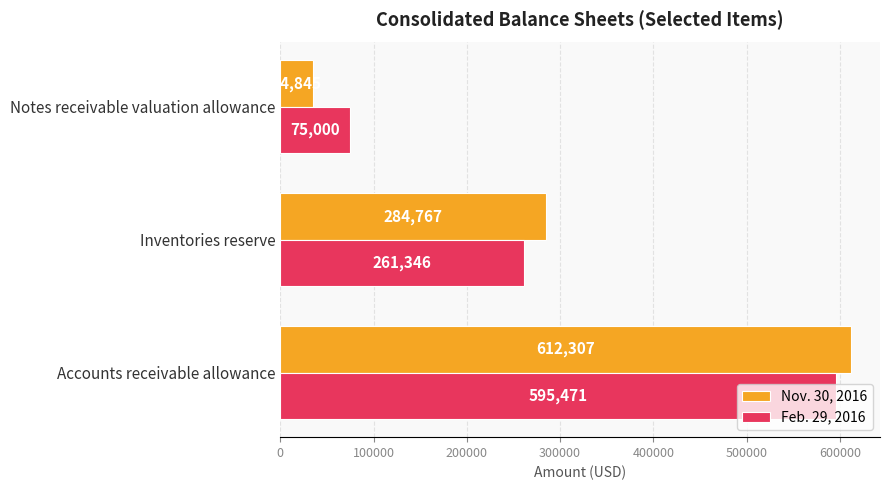

Rank the series by their average value, from highest to lowest.

Nov. 30, 2016, Feb. 29, 2016